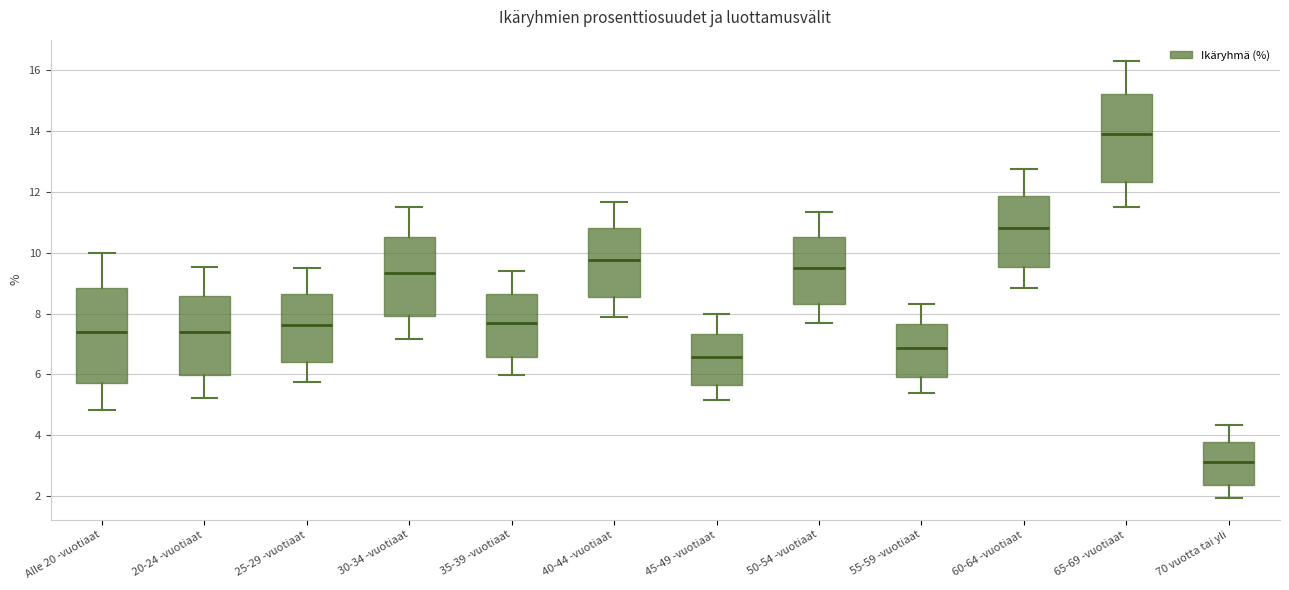

Reading left to right, read every box against the y-axis: the position of its median line, the range the box covers, and the ends of its whiskers. The values are not printed on the chart, so give them approximately, as read against the axis.

Alle 20 -vuotiaat: median 7.4, box 5.8 to 8.8, whiskers 4.8 to 10.0
20-24 -vuotiaat: median 7.4, box 6.0 to 8.6, whiskers 5.2 to 9.6
25-29 -vuotiaat: median 7.6, box 6.4 to 8.6, whiskers 5.8 to 9.4
30-34 -vuotiaat: median 9.4, box 8.0 to 10.6, whiskers 7.2 to 11.6
35-39 -vuotiaat: median 7.6, box 6.6 to 8.6, whiskers 6.0 to 9.4
40-44 -vuotiaat: median 9.8, box 8.6 to 10.8, whiskers 7.8 to 11.6
45-49 -vuotiaat: median 6.6, box 5.6 to 7.4, whiskers 5.2 to 8.0
50-54 -vuotiaat: median 9.6, box 8.4 to 10.6, whiskers 7.6 to 11.4
55-59 -vuotiaat: median 6.8, box 6.0 to 7.6, whiskers 5.4 to 8.4
60-64 -vuotiaat: median 10.8, box 9.6 to 11.8, whiskers 8.8 to 12.8
65-69 -vuotiaat: median 13.8, box 12.4 to 15.2, whiskers 11.4 to 16.2
70 vuotta tai yli: median 3.2, box 2.4 to 3.8, whiskers 2.0 to 4.4